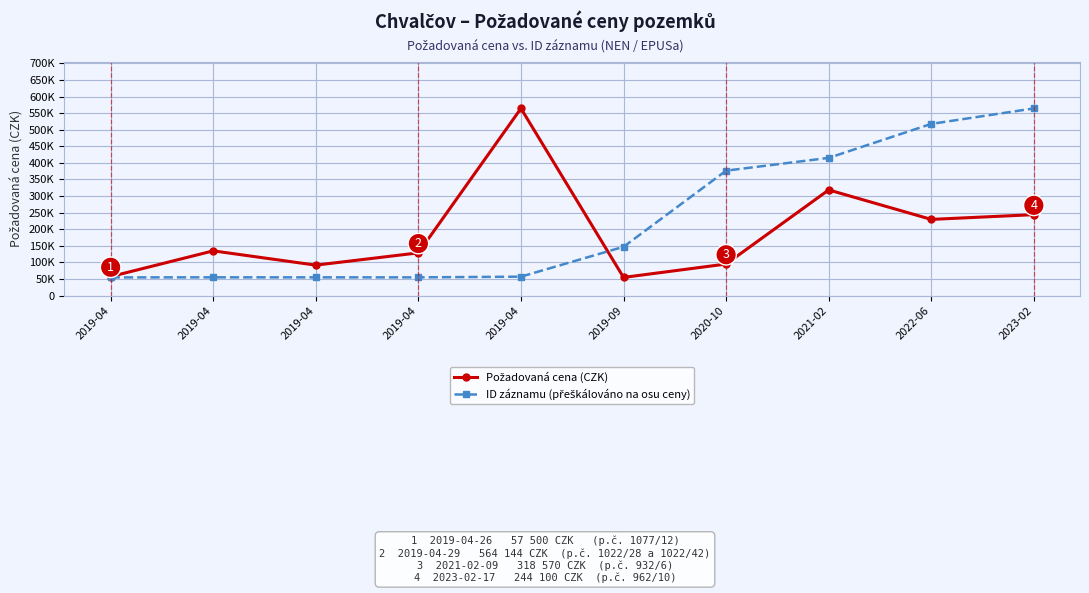

What is the average value of the Požadovaná cena (CZK) series?

192040.4